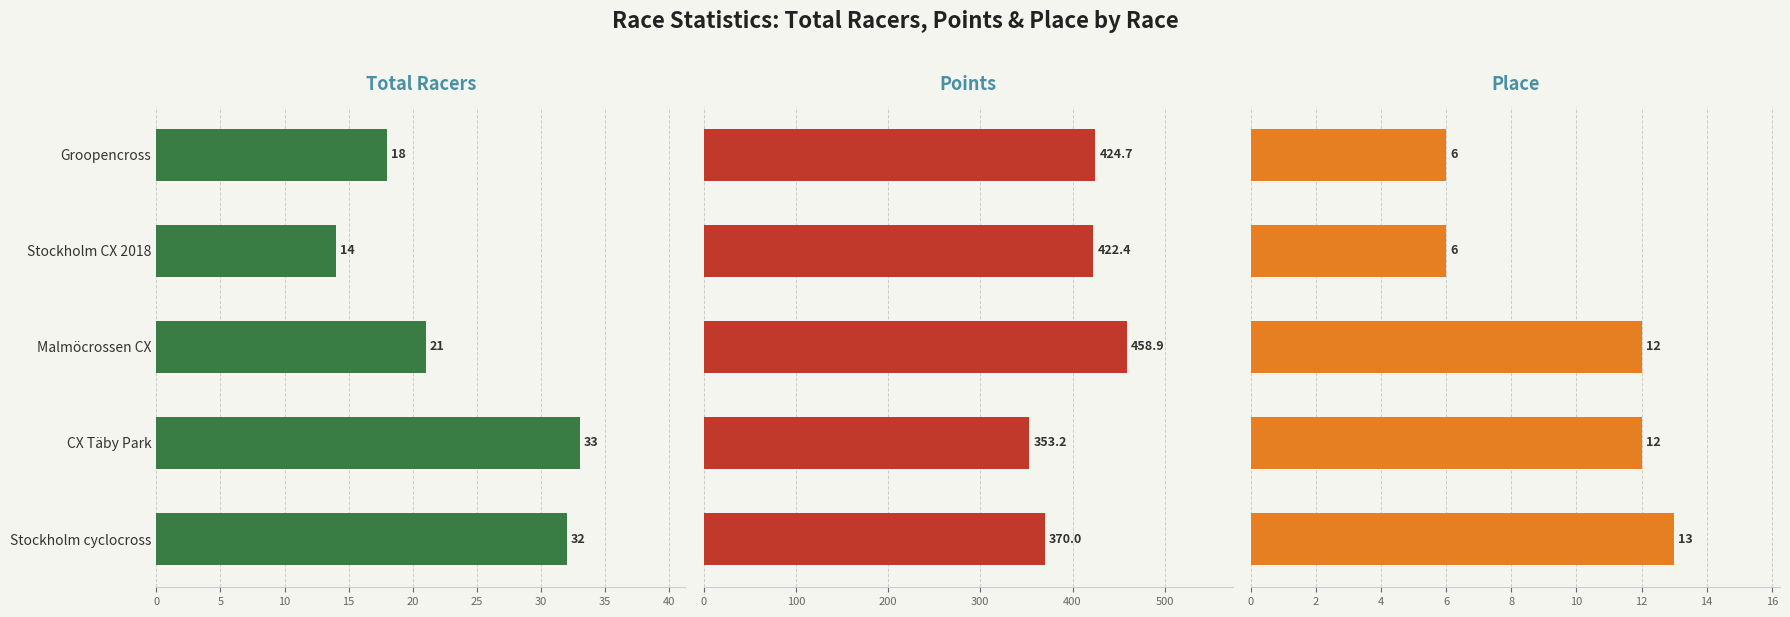

Count the number of data series in this chart.

3